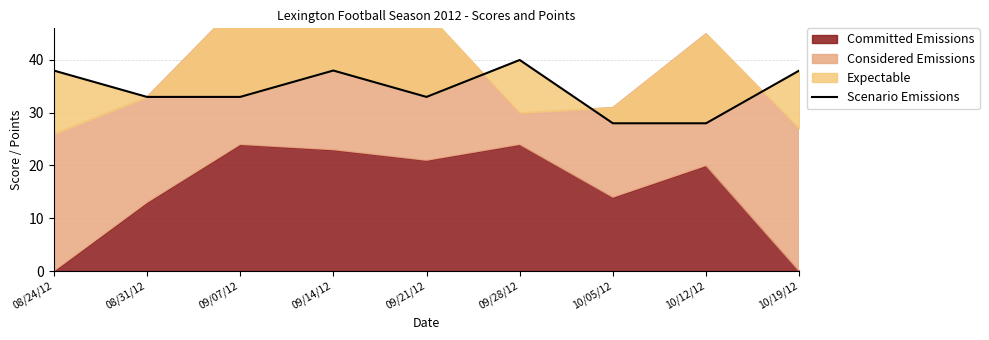

Where does the data first go above 33?

08/24/12